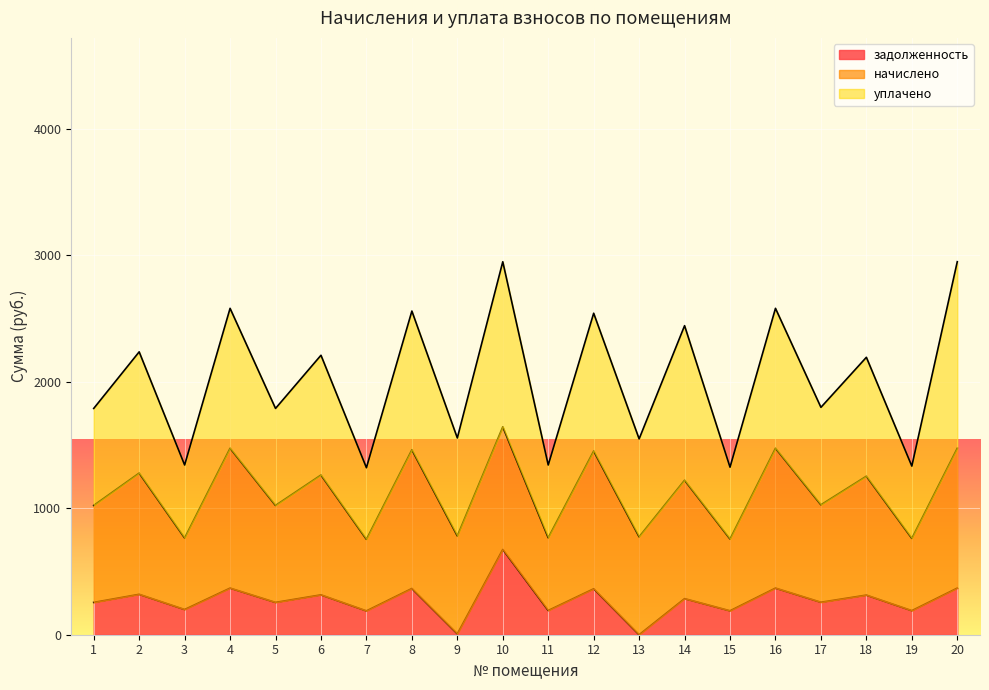

True or false: уплачено and начислено cross at least once.

False